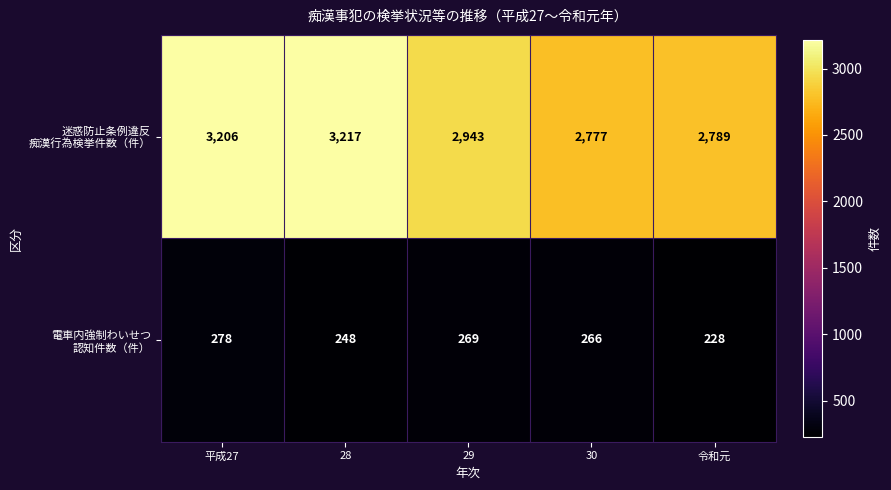

What is the maximum value shown in the chart?

3217